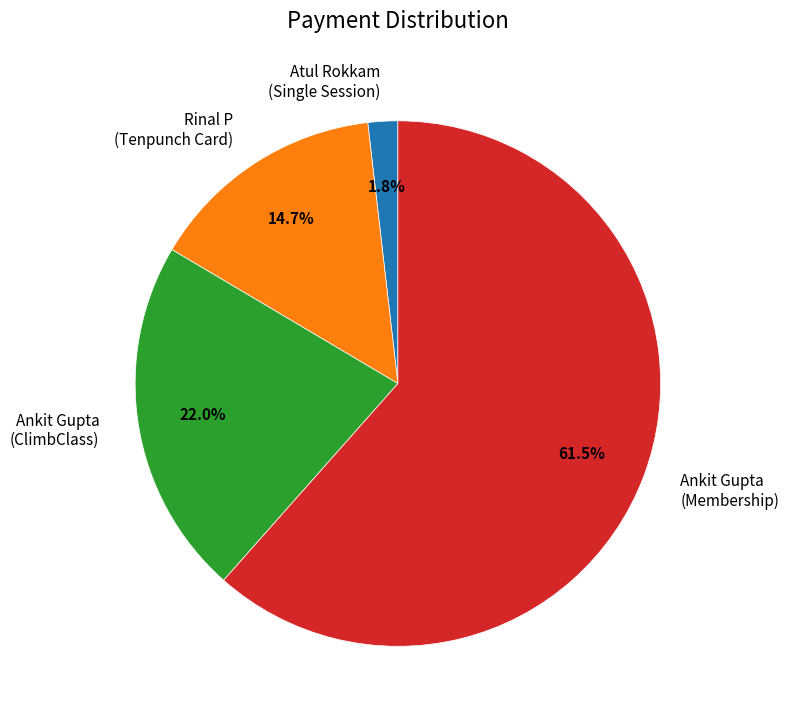

Rank the categories by value from lowest to highest.

Atul Rokkam (Single Session), Rinal P (Tenpunch Card), Ankit Gupta (ClimbClass), Ankit Gupta (Membership)